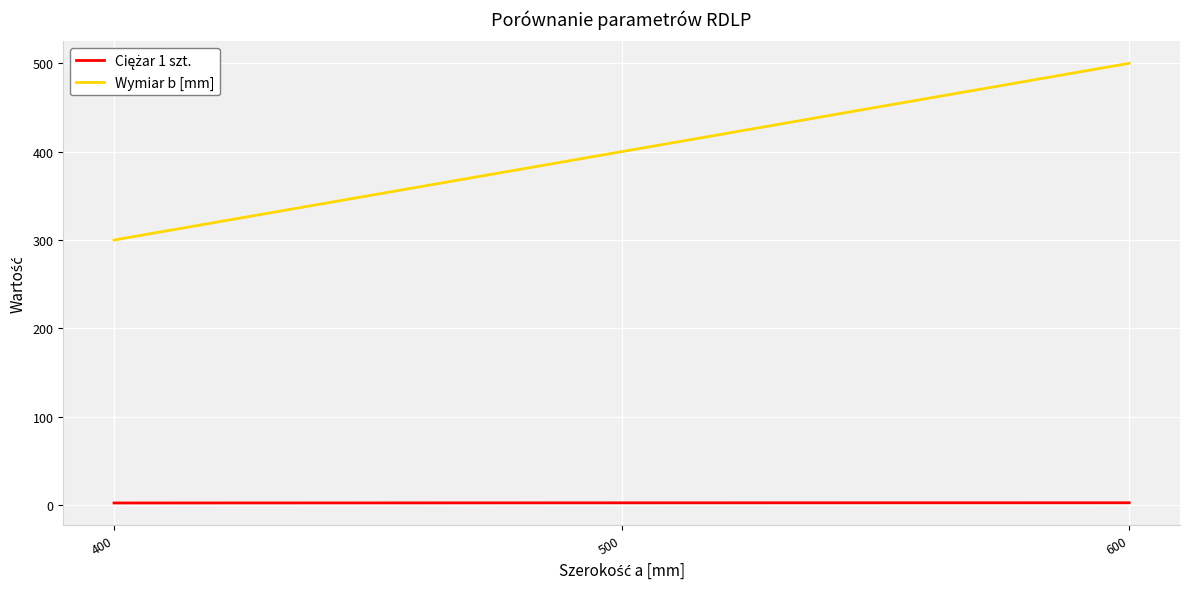

Which series has the largest total across all categories?

Wymiar b [mm]